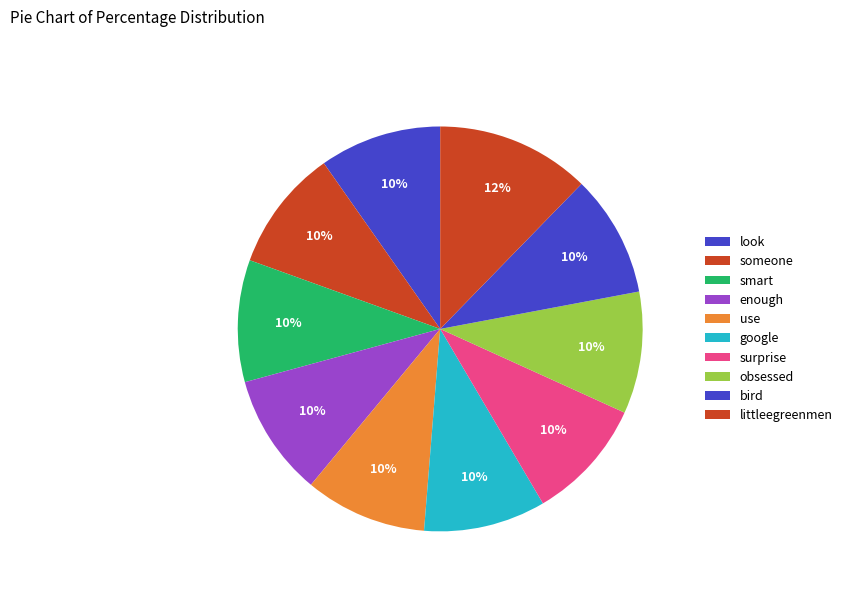

What percentage is the enough slice, to the nearest percent?

10%